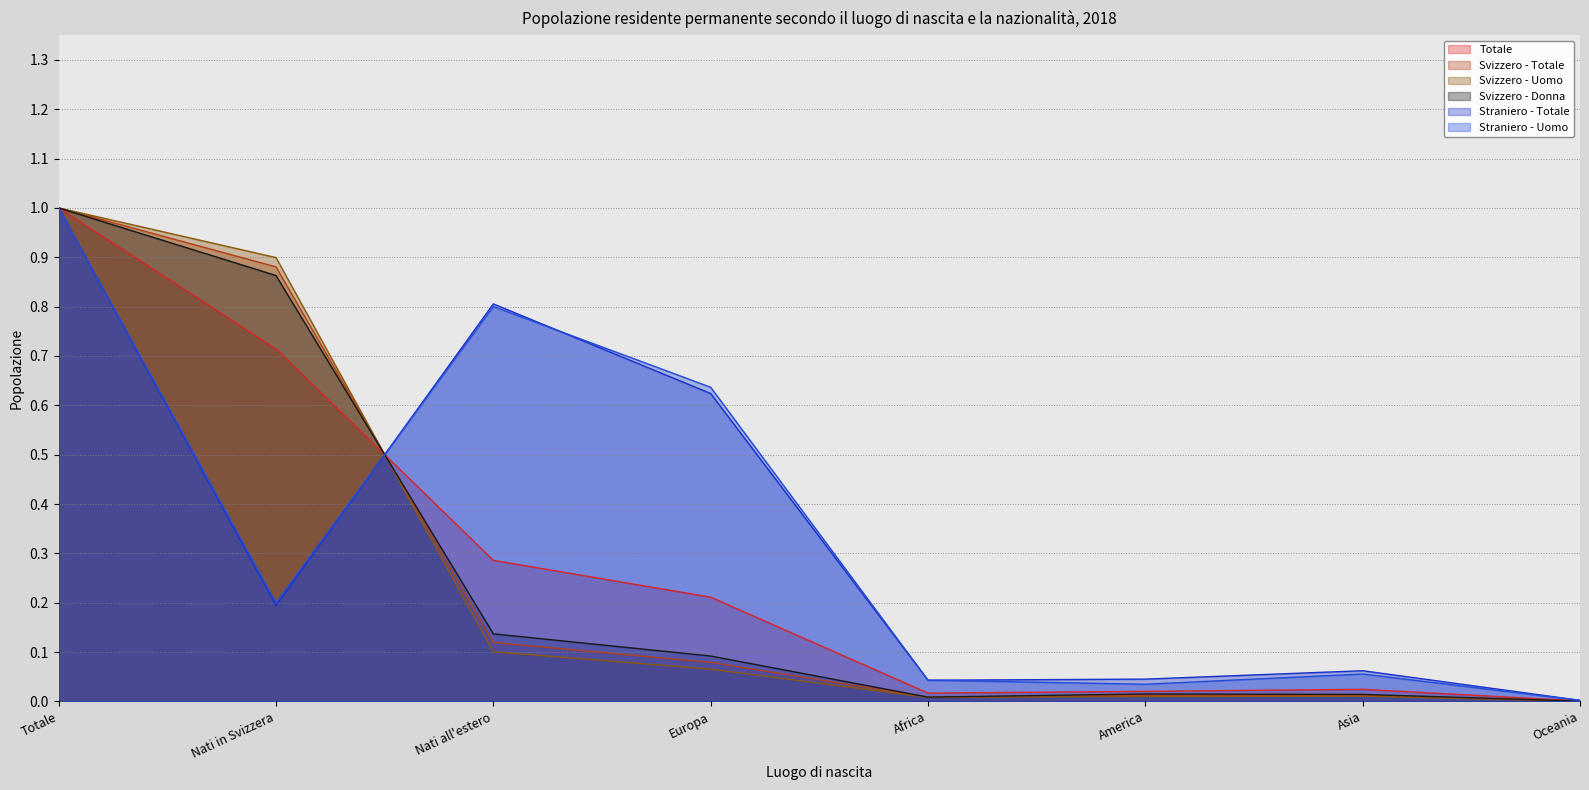

How many distinct data groups are displayed?

6